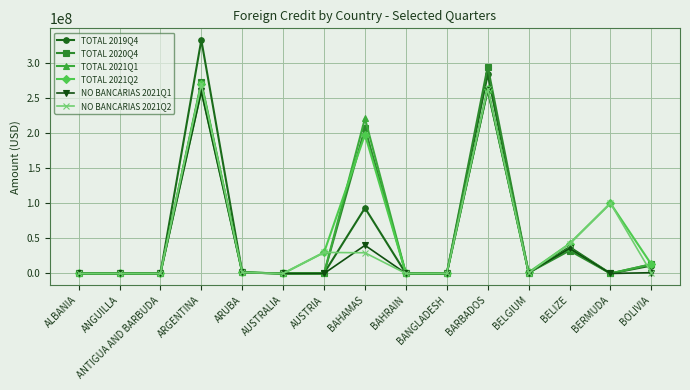

What position from the right is ANTIGUA AND BARBUDA?

13